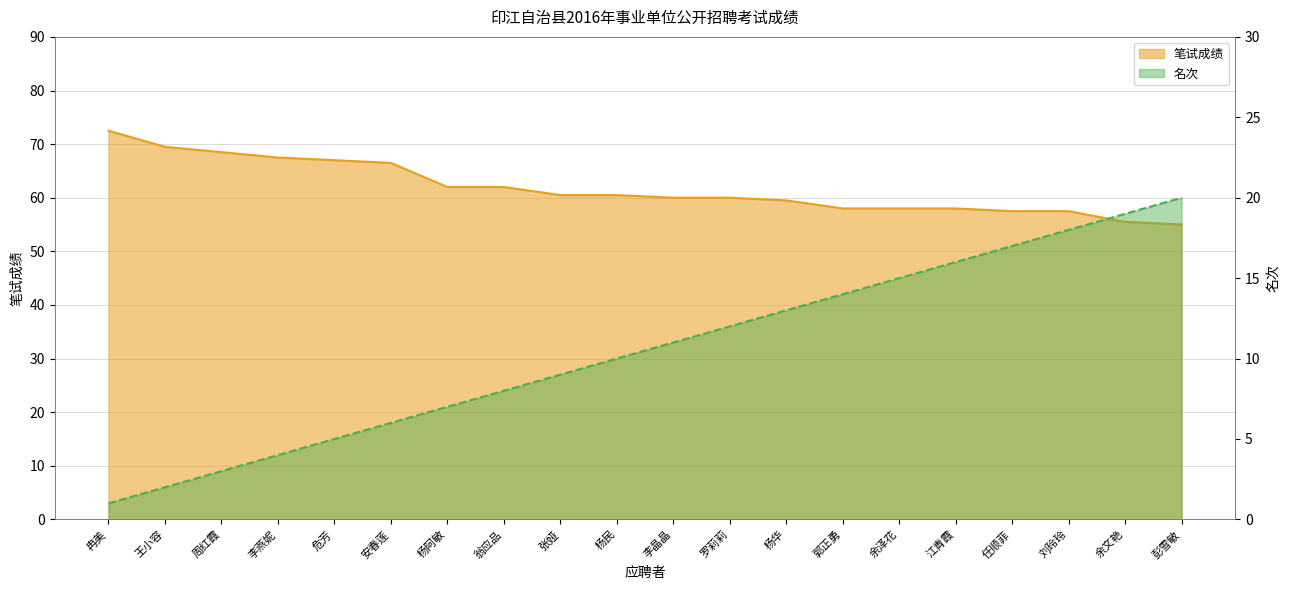

What is the label of the 17th point from the right?

李燕妮